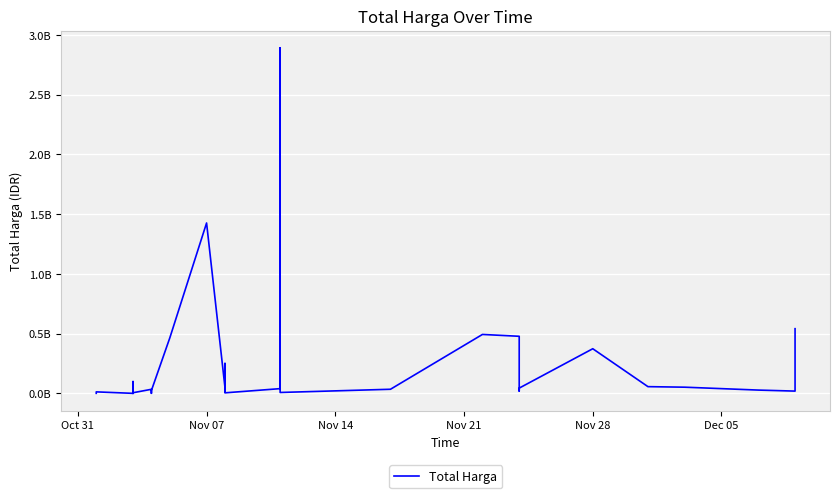

What is the difference between the second highest and minimum values?

1425789900